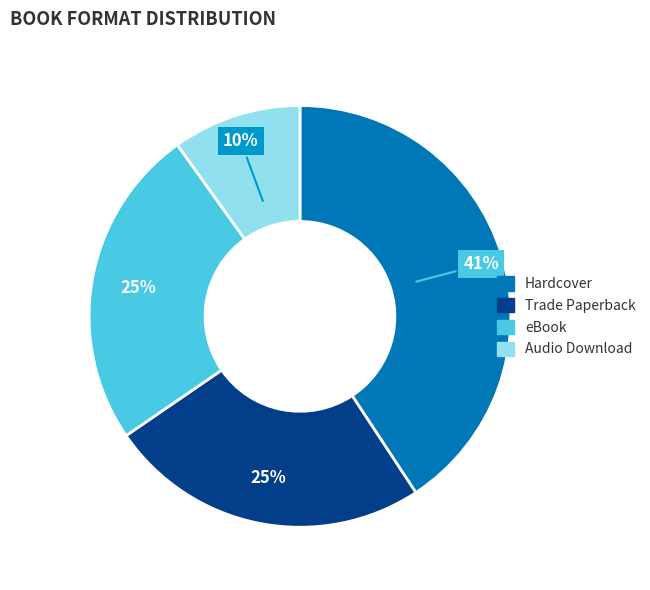

Count the number of slices in the pie.

4